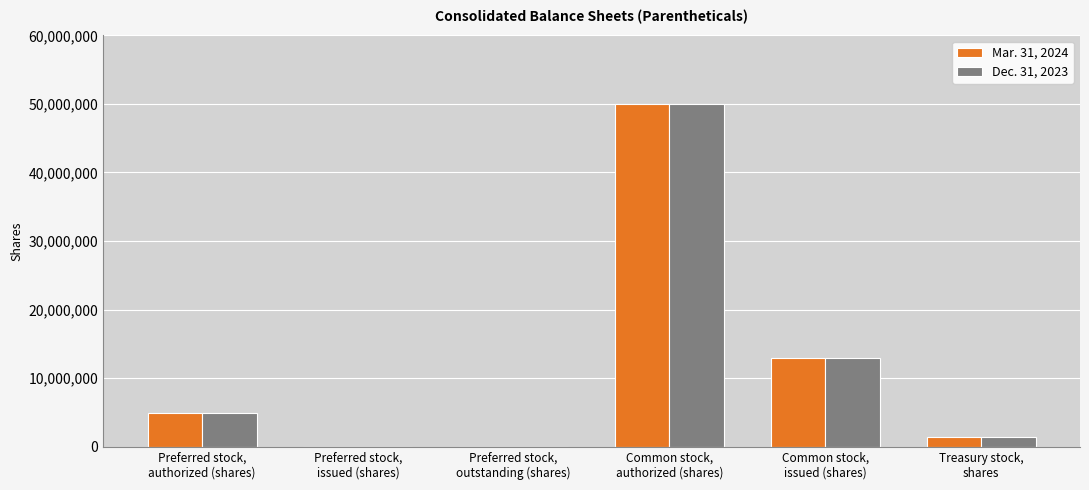

At which label does Mar. 31, 2024 reach its peak?

Common stock,
authorized (shares)